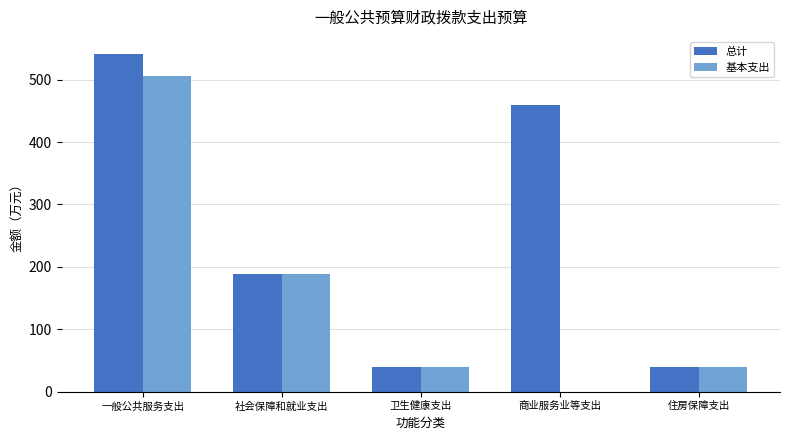

What is the sum of all 基本支出 values?

772.8